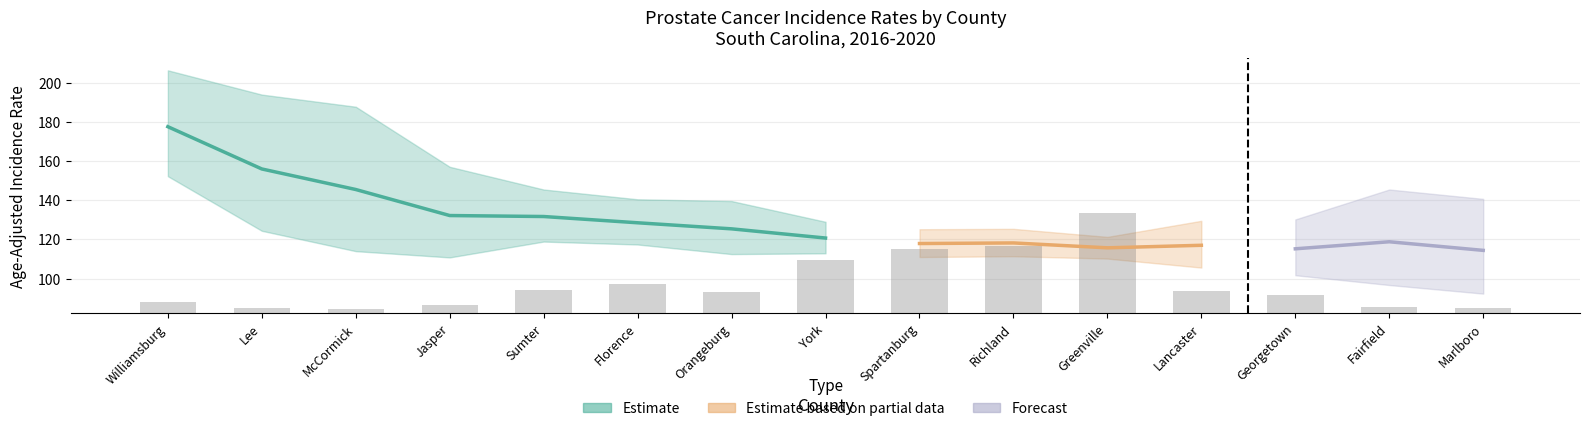

Are the bars horizontal?

No